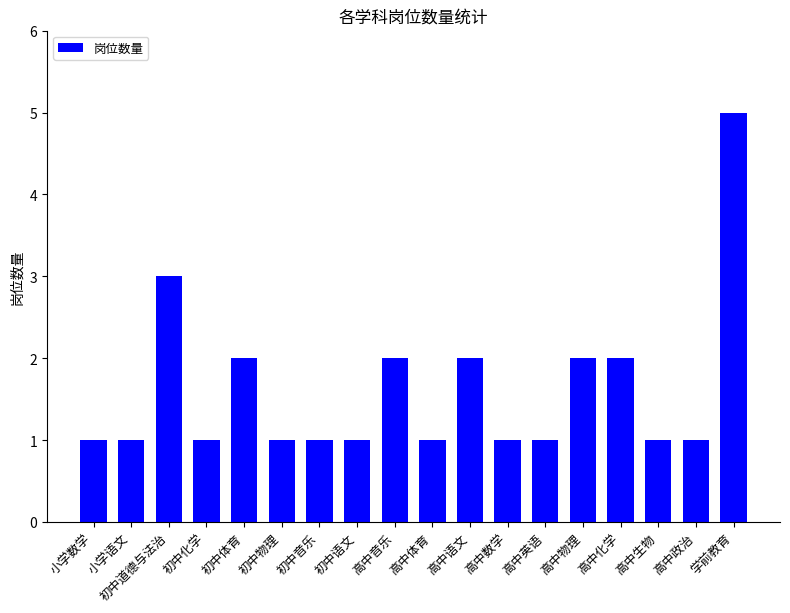

At which category does the chart reach its peak across all series?

学前教育